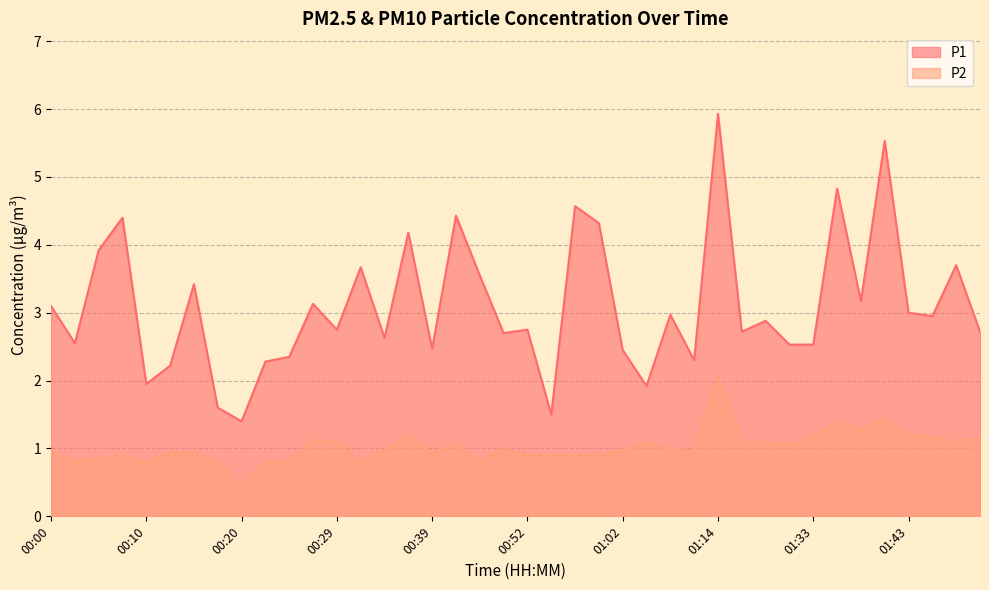

Does the chart have visible grid lines?

Yes